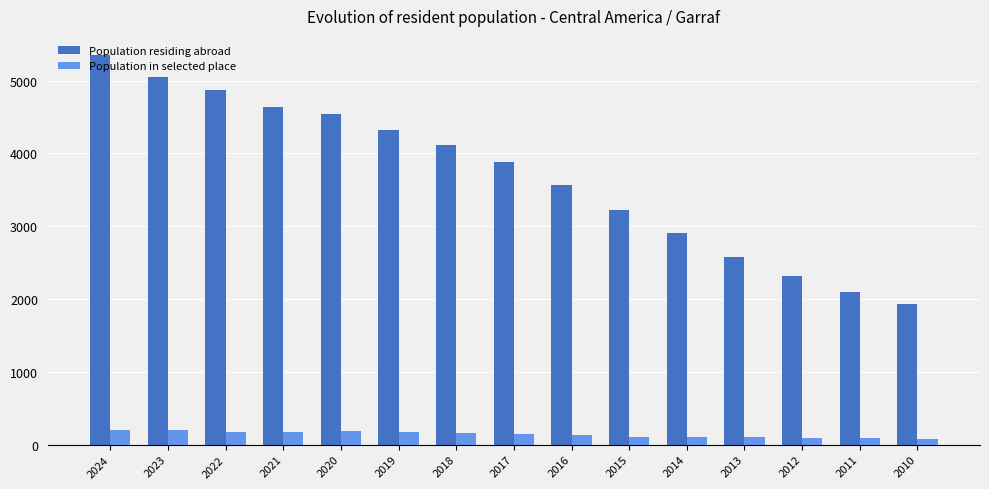

What is the maximum value for Population residing abroad?

5348